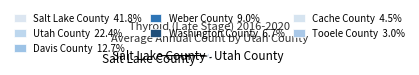

True or false: Cache County accounts for 18% of the total.

False